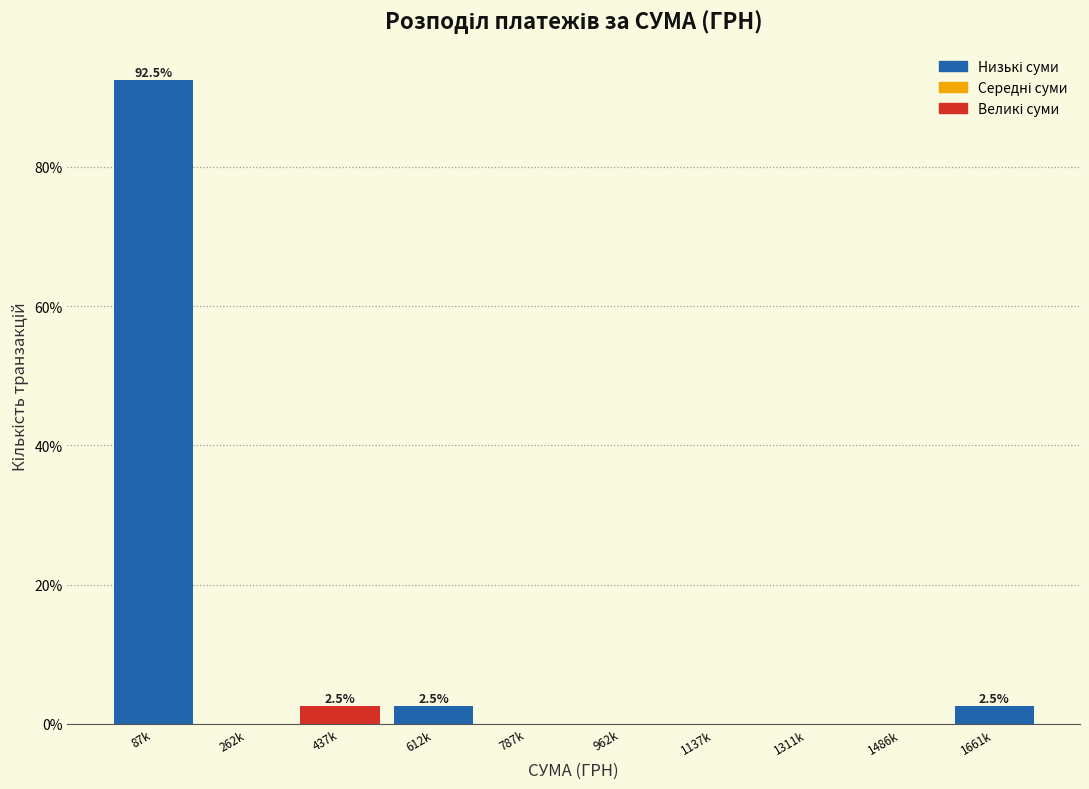

Reading right to left, what are all the values shown in this chart?

1661k=2.5	1486k=0.0	1311k=0.0	1137k=0.0	962k=0.0	787k=0.0	612k=2.5	437k=2.5	262k=0.0	87k=92.5